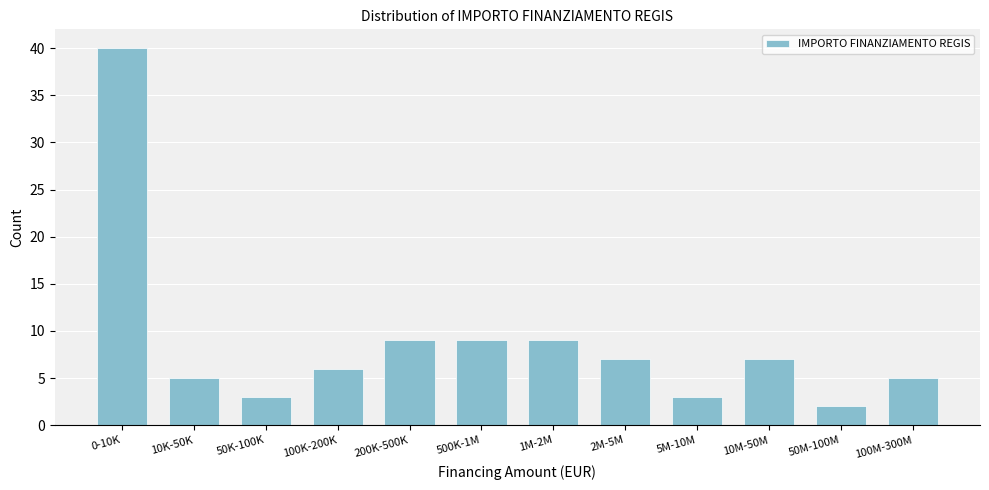

Reading right to left, transcribe all the data shown in this chart.

100M-300M=5	50M-100M=2	10M-50M=7	5M-10M=3	2M-5M=7	1M-2M=9	500K-1M=9	200K-500K=9	100K-200K=6	50K-100K=3	10K-50K=5	0-10K=40